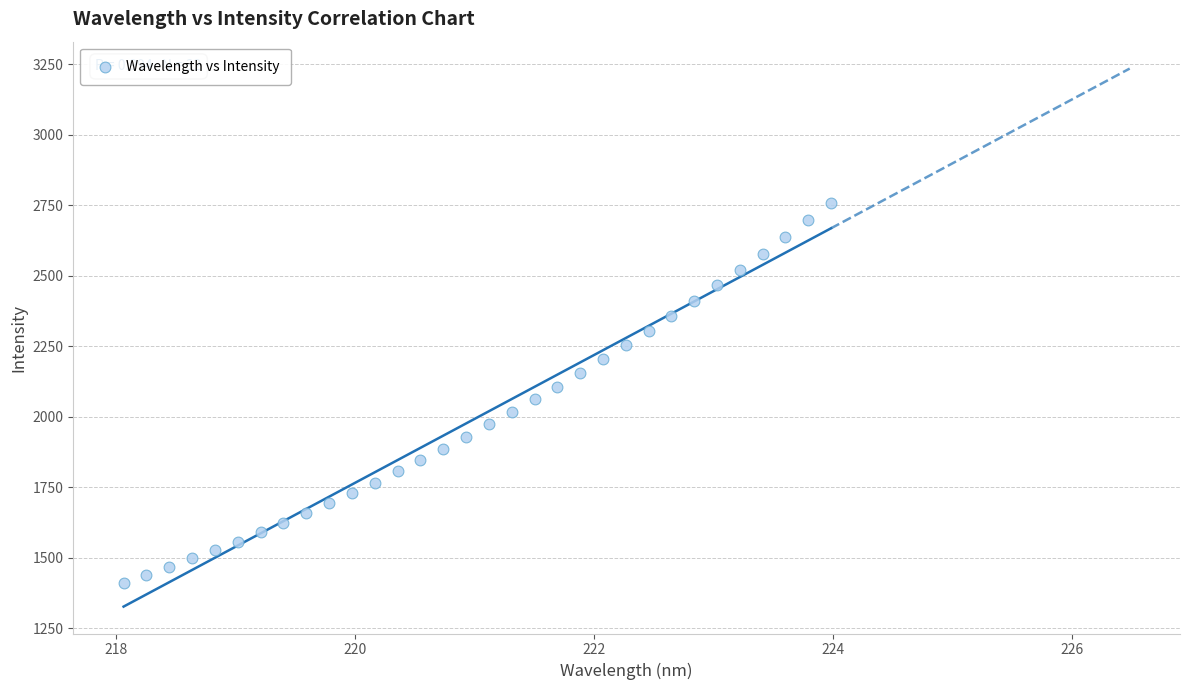

What is the range of X values (max minus min)?

5.9